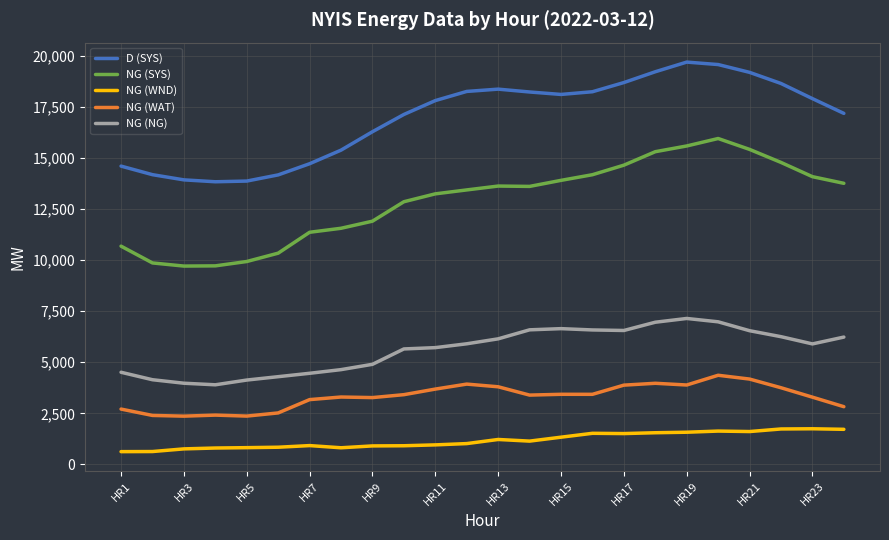

What is the smallest value displayed?

629